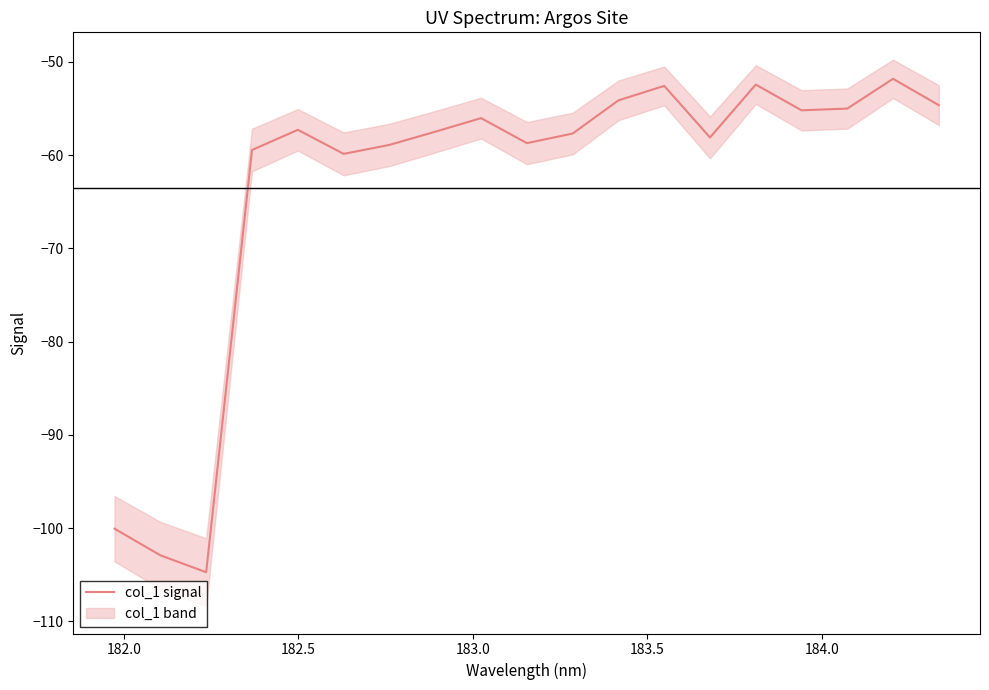

What is the difference between the second highest and minimum values?

52.3